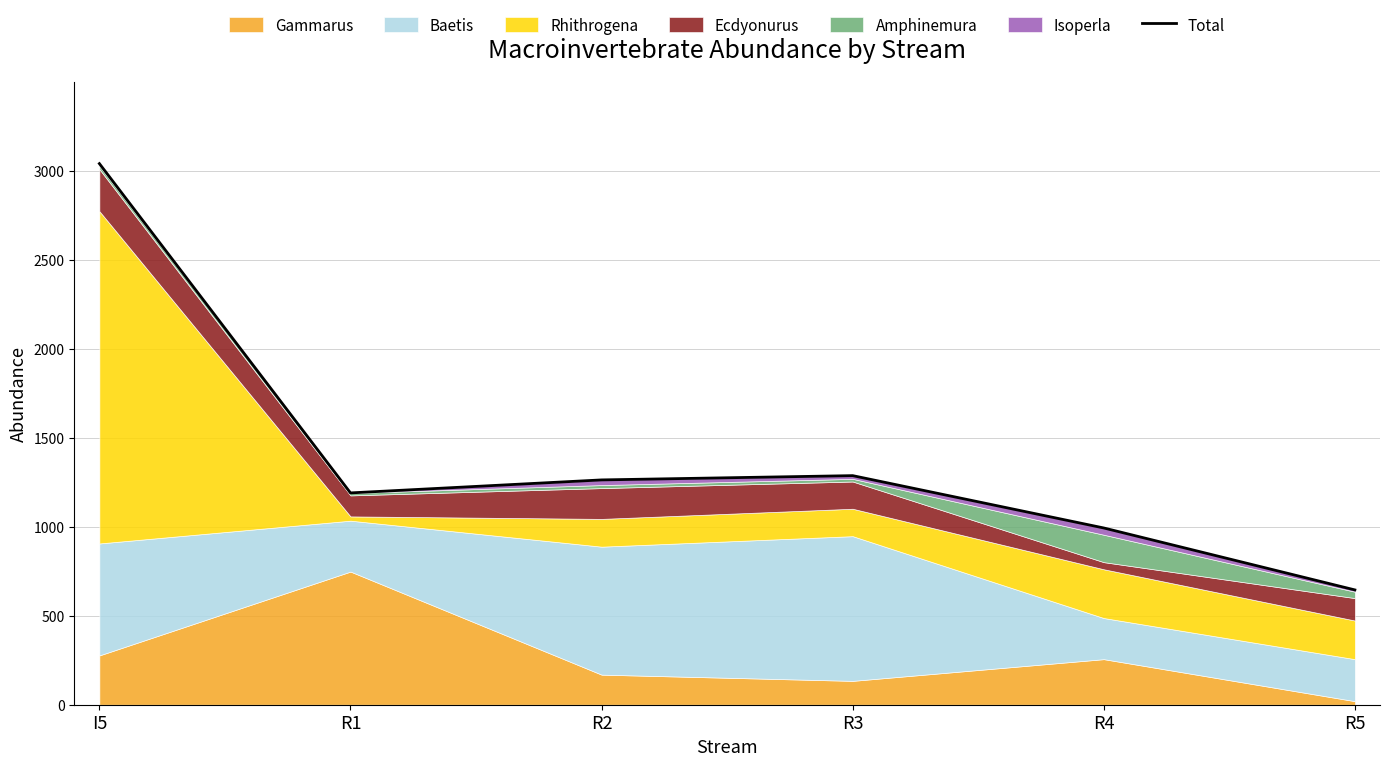

How many points are lower than both their immediate neighbors (excluding endpoints)?

1